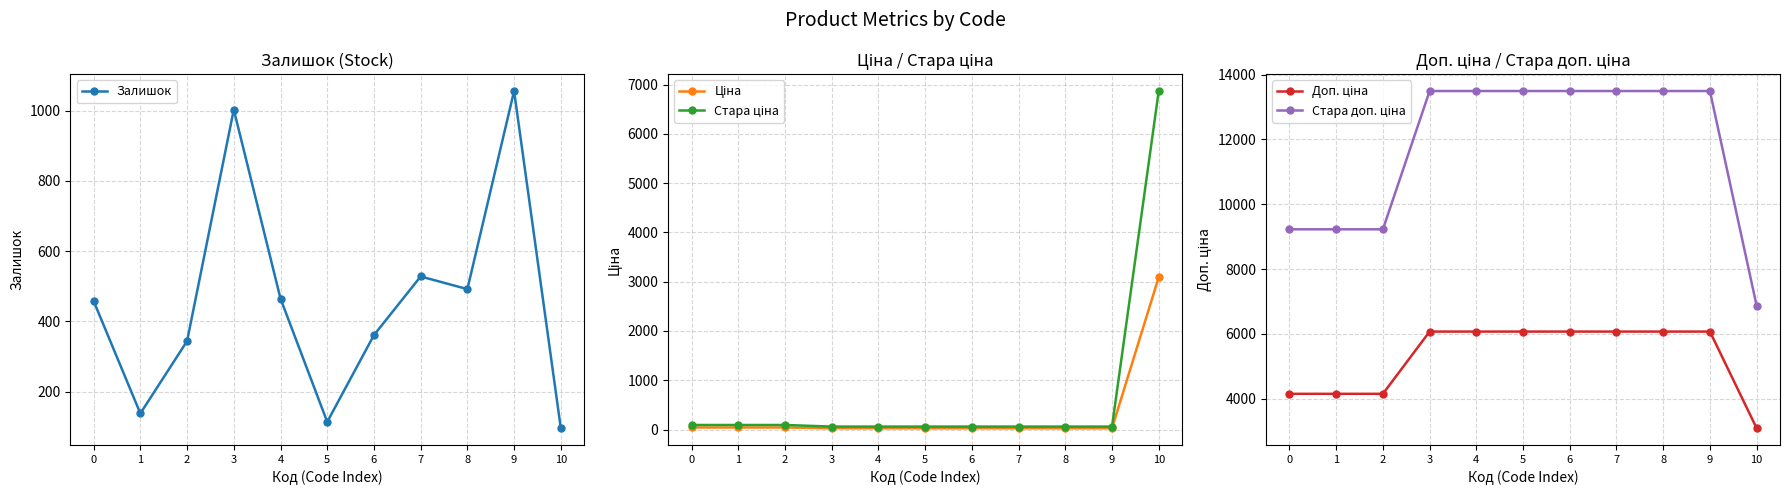

How many data points in Залишок are above 458?

5